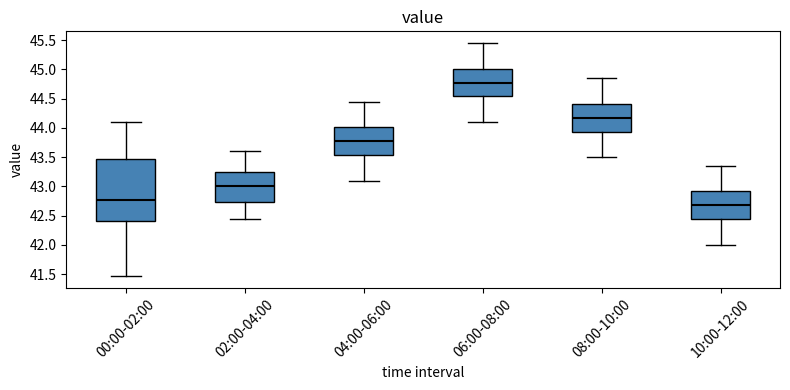

Reading left to right, read every box against the y-axis: the position of its median line, the range the box covers, and the ends of its whiskers. The values are not printed on the chart, so give them approximately, as read against the axis.

00:00-02:00: median 42.80, box 42.40 to 43.45, whiskers 41.45 to 44.10
02:00-04:00: median 43.00, box 42.75 to 43.25, whiskers 42.45 to 43.60
04:00-06:00: median 43.80, box 43.55 to 44.00, whiskers 43.10 to 44.45
06:00-08:00: median 44.80, box 44.55 to 45.00, whiskers 44.10 to 45.45
08:00-10:00: median 44.20, box 43.95 to 44.40, whiskers 43.50 to 44.85
10:00-12:00: median 42.70, box 42.45 to 42.90, whiskers 42.00 to 43.35